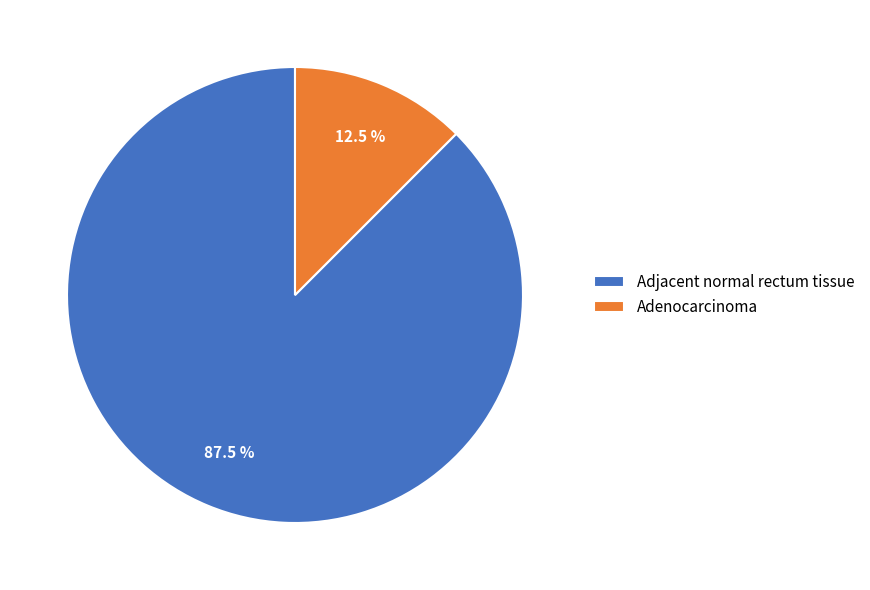

What is the ratio of the value at Adjacent normal rectum tissue to the value at Adenocarcinoma?

7.0